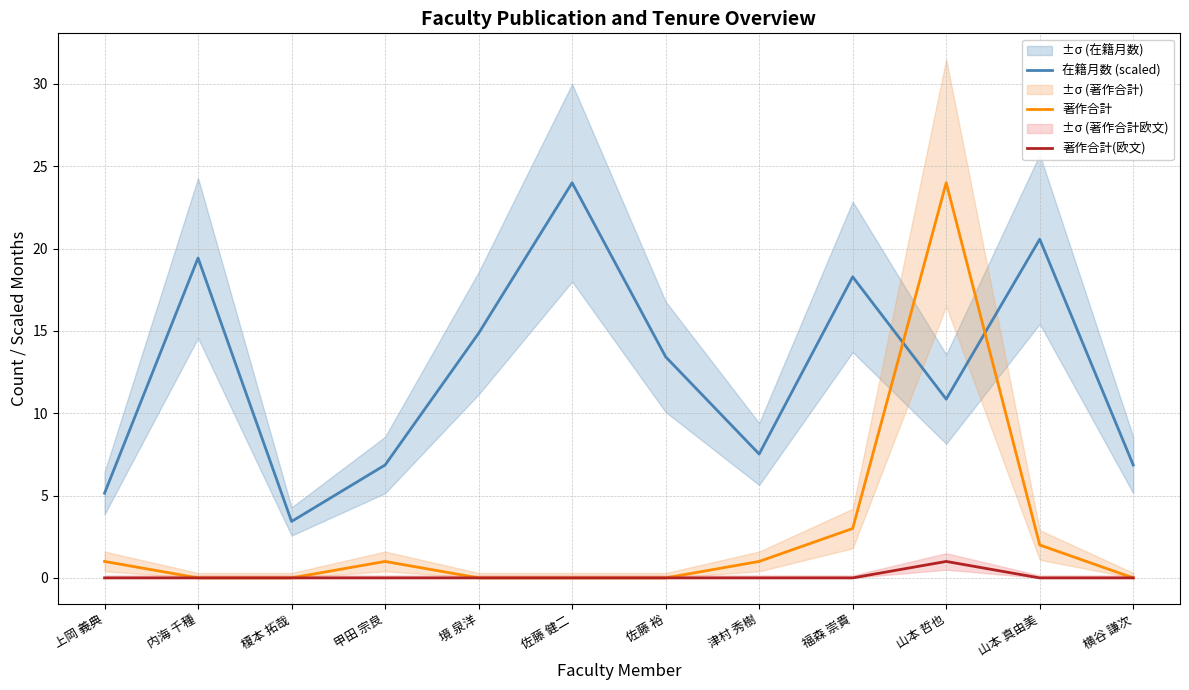

Which has a higher value, 境 泉洋 or 上岡 義典?

境 泉洋